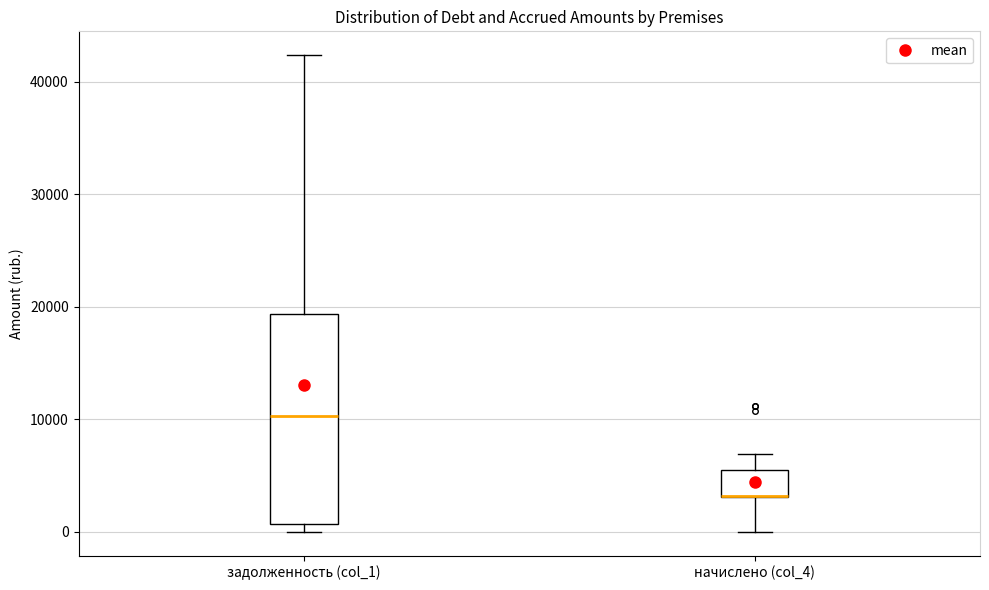

Where does the lower whisker of the box for начислено (col_4) end on the y-axis? The values are not printed on the chart, so give them approximately, as read against the axis.

0